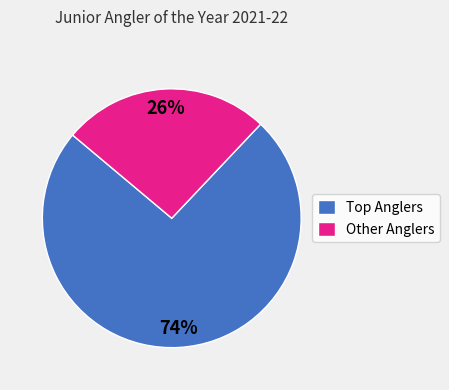

To the nearest percent, what is the average slice percentage?

50%